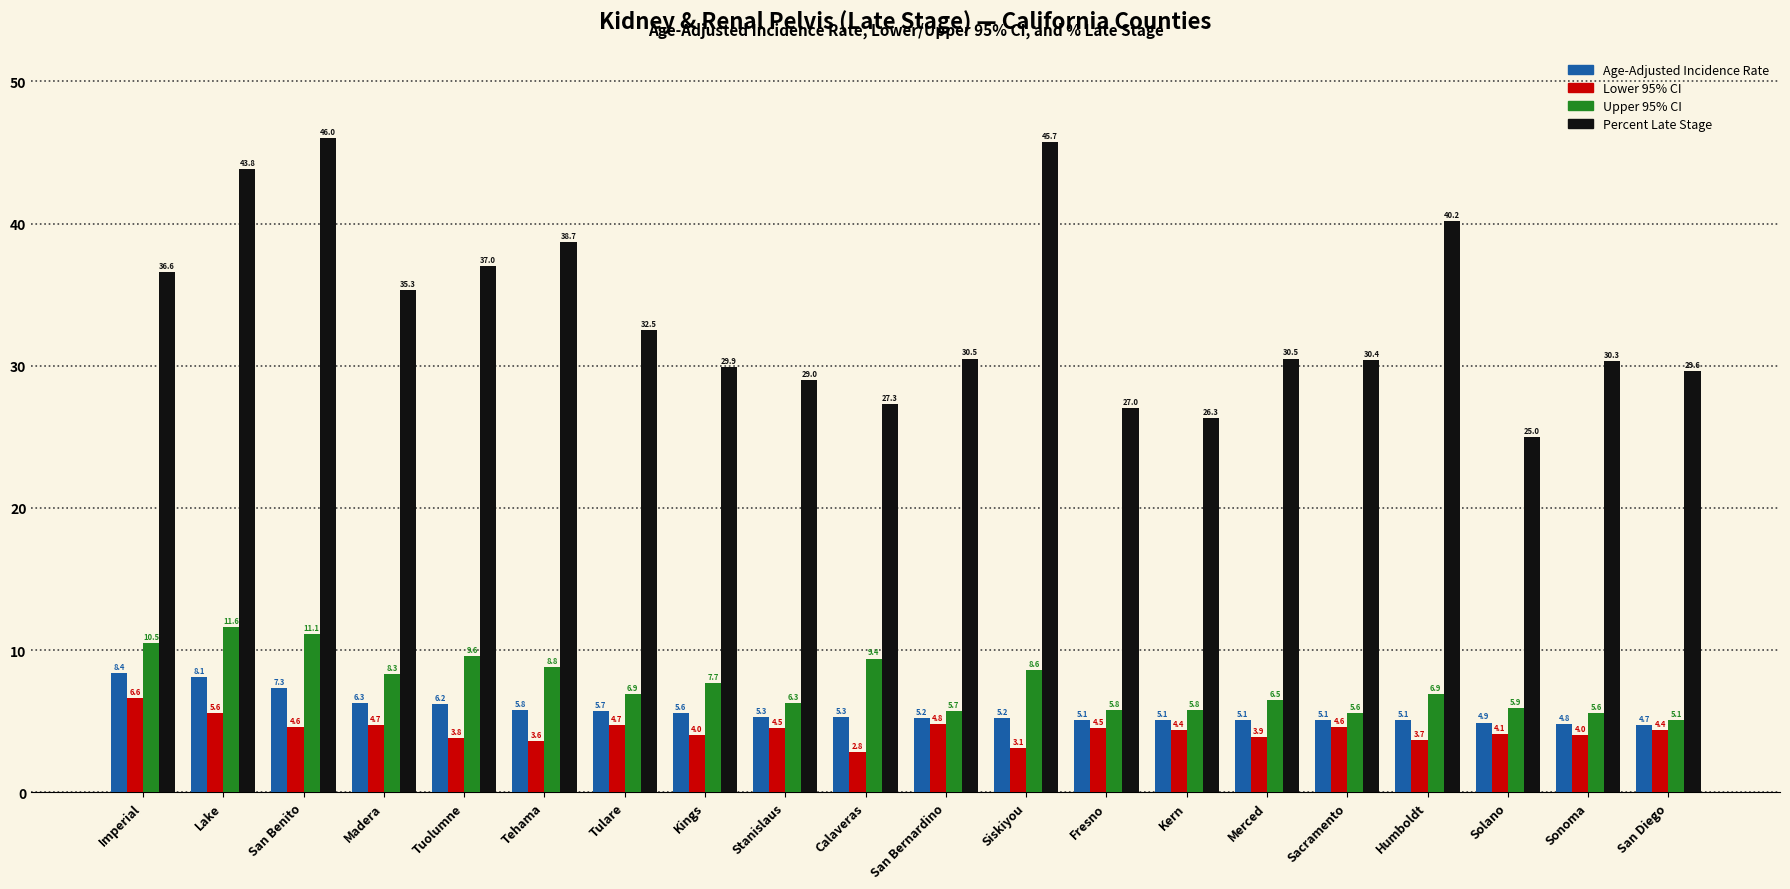

How many groups of bars are there?

20